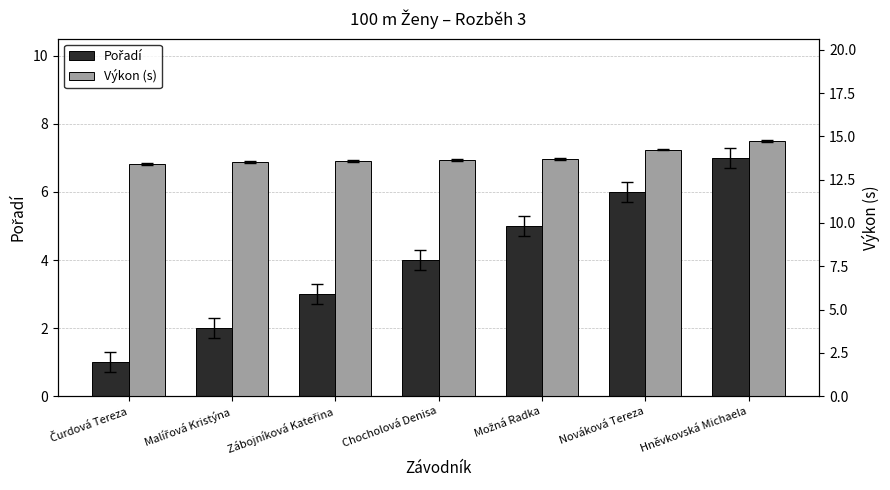

Count the number of data series in this chart.

2